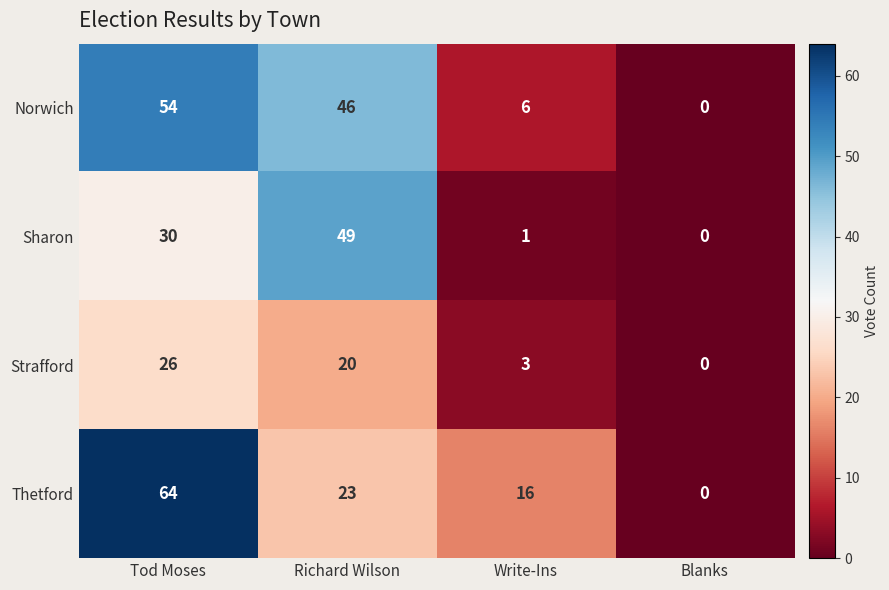

Is it true that Norwich equals 65 at Richard Wilson?

False